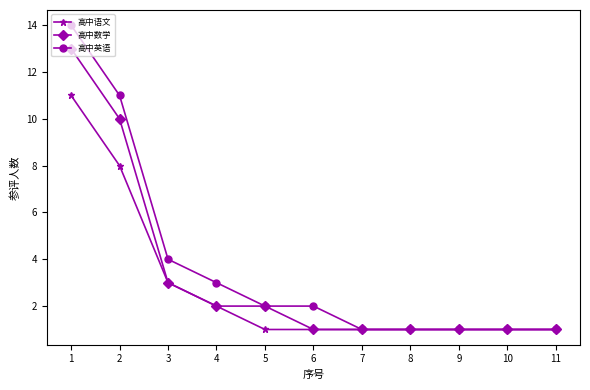

Which series has the largest range (max minus min)?

高中英语